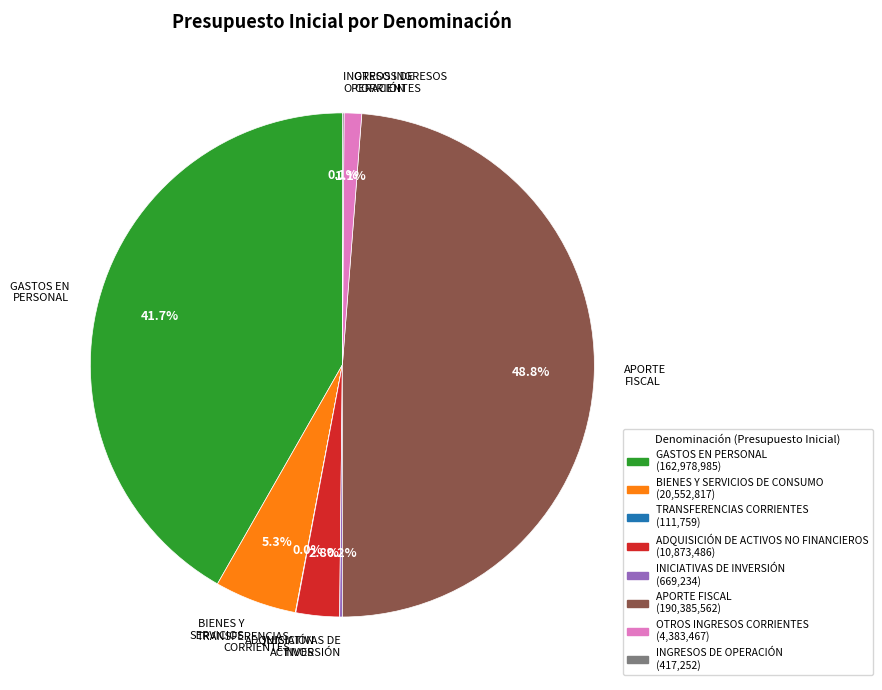

Does any single category account for the majority?

No